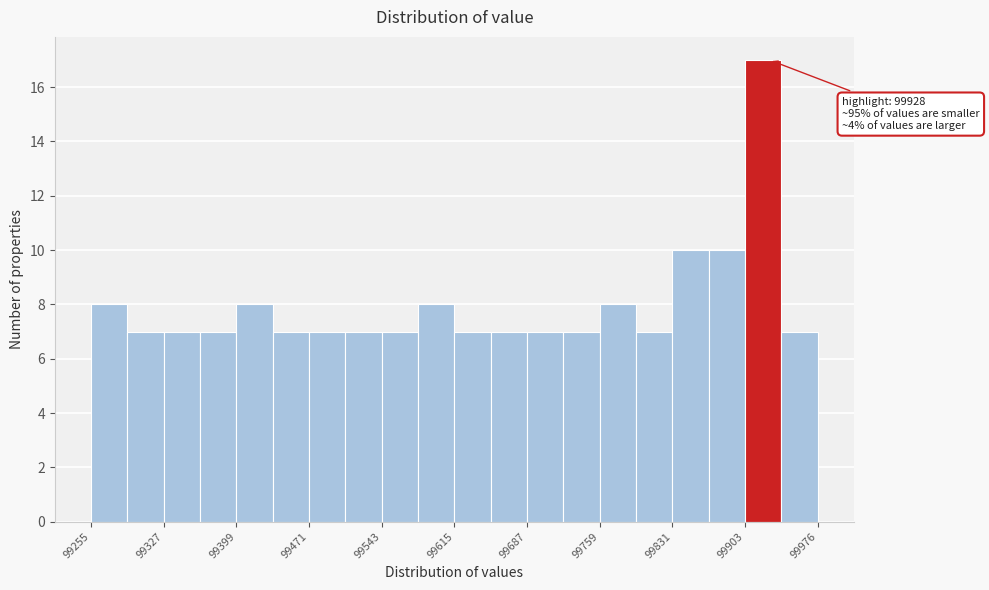

Read against the x-axis, roughly where is the centre of the tallest bar?

99920